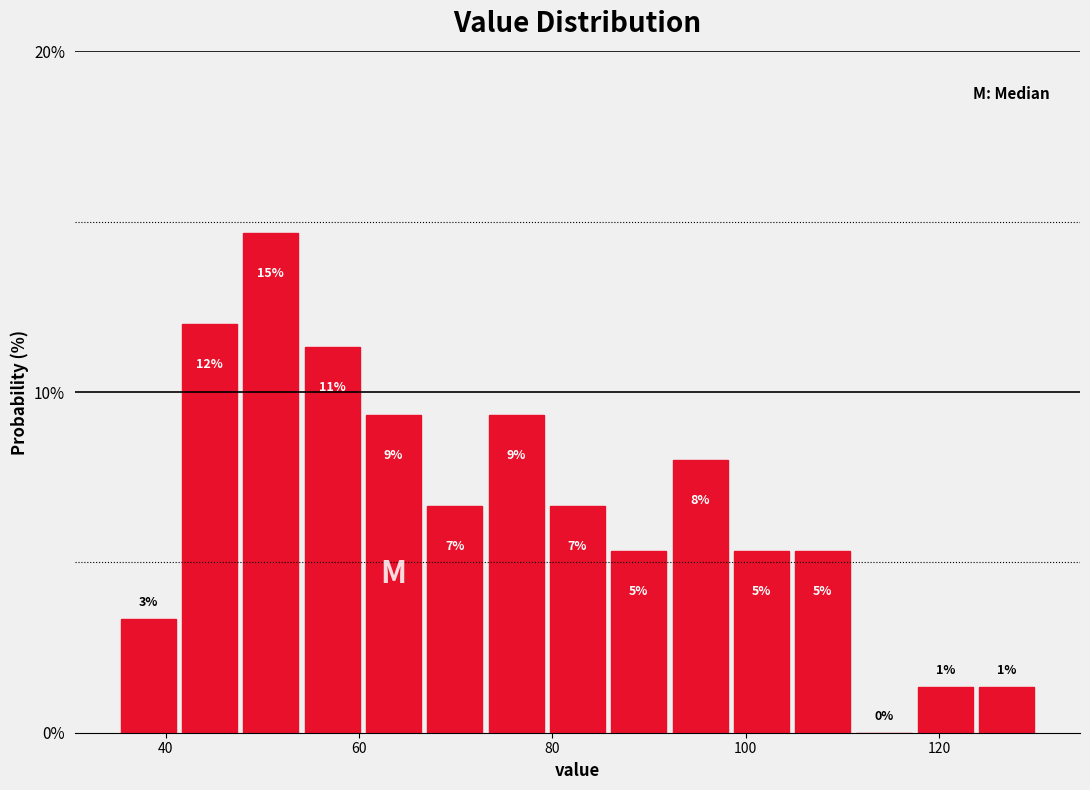

Read against the x-axis, roughly where is the centre of the tallest bar?

50